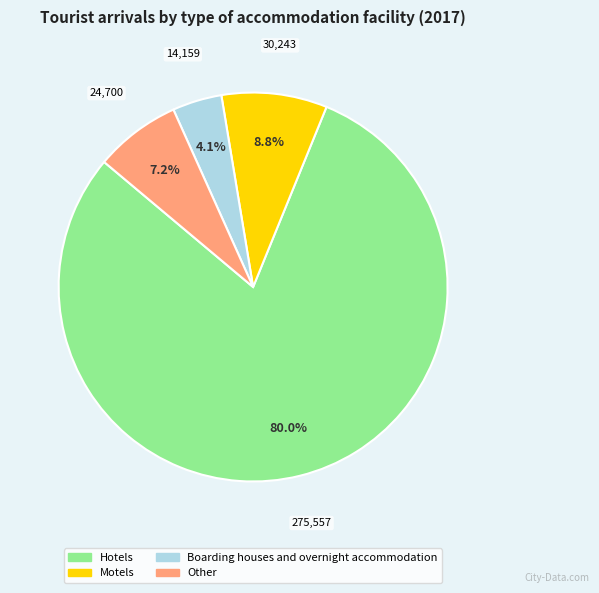

Approximately how many times larger is the value at Other compared to Hotels?

0.1